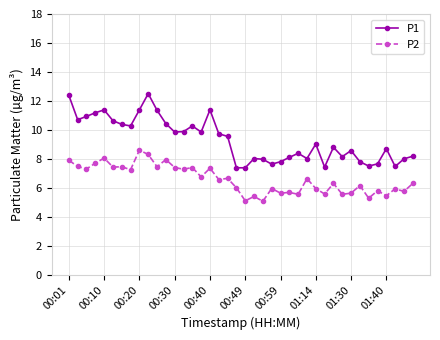

What is the value of the P2 point at the 31st from the left?

6.3